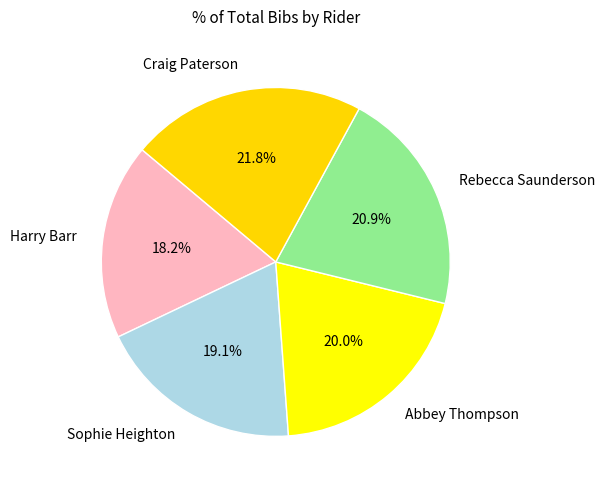

To the nearest percent, what portion does Harry Barr represent?

18%